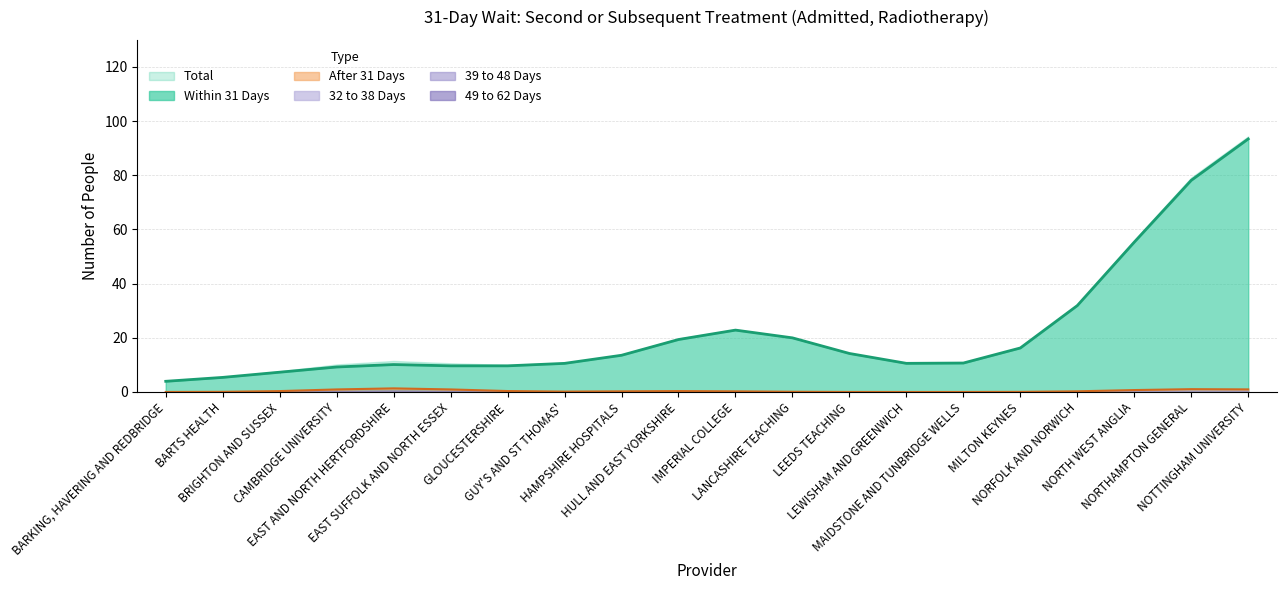

At which label does 39 to 48 Days reach its peak?

EAST AND NORTH HERTFORDSHIRE